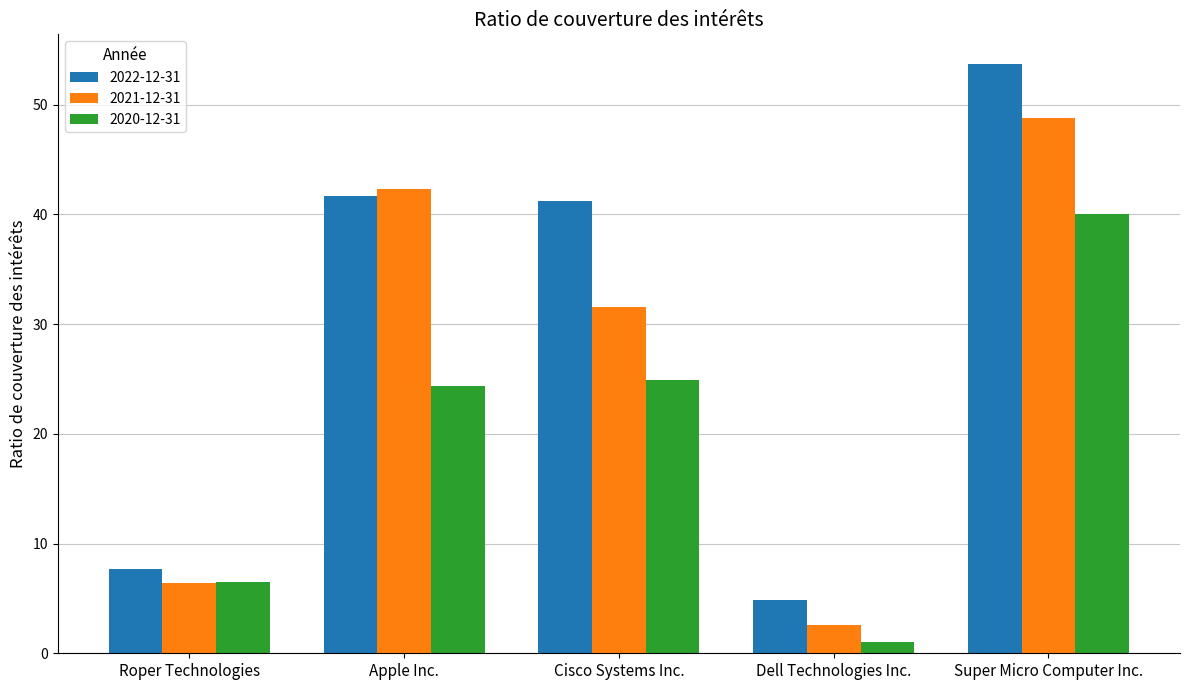

Which category has the highest value across all series?

Super Micro Computer Inc.